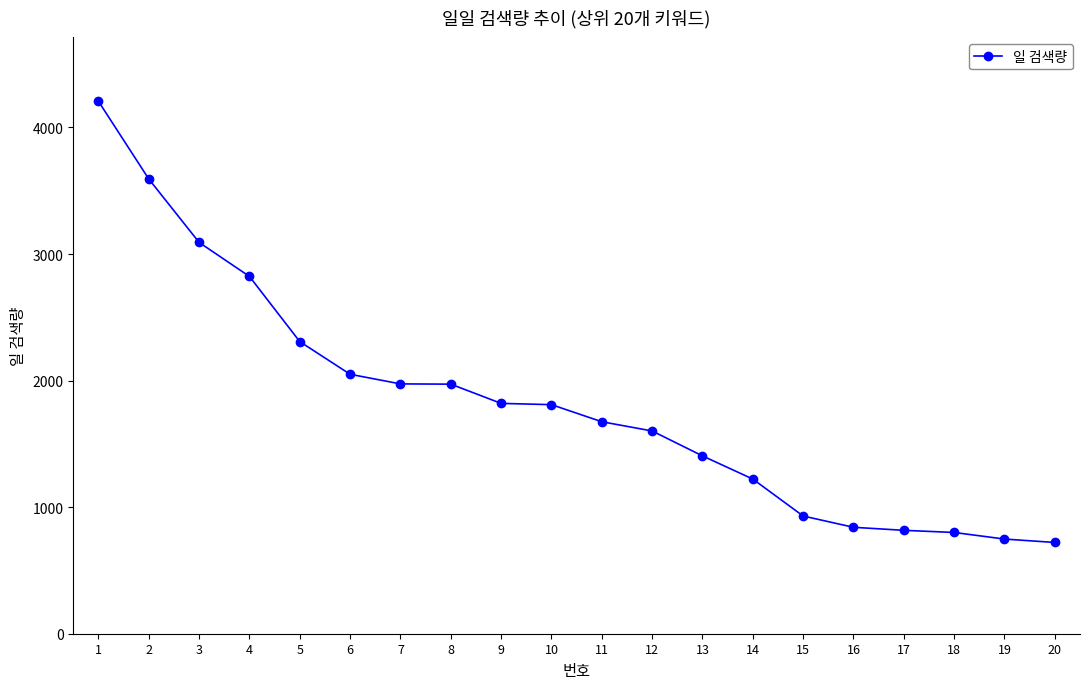

Is it true that the value at 17 is 817?

True